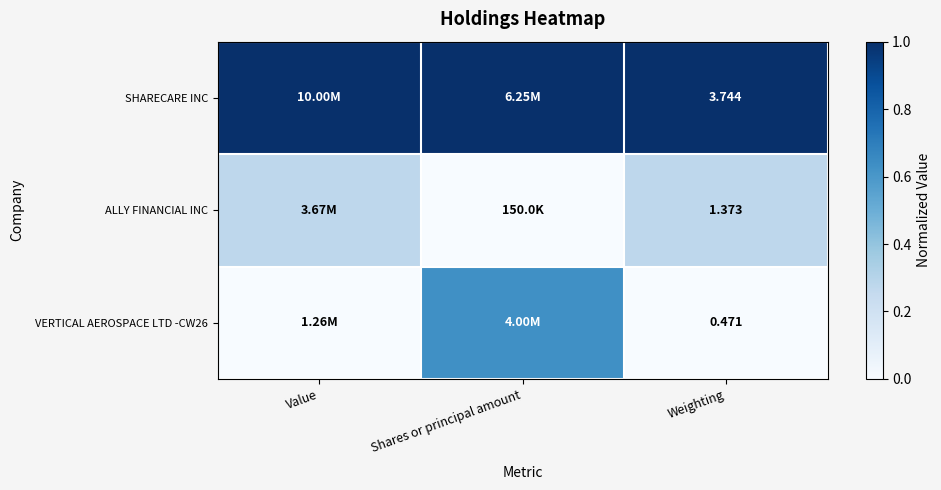

Which series has the largest total across all categories?

SHARECARE INC